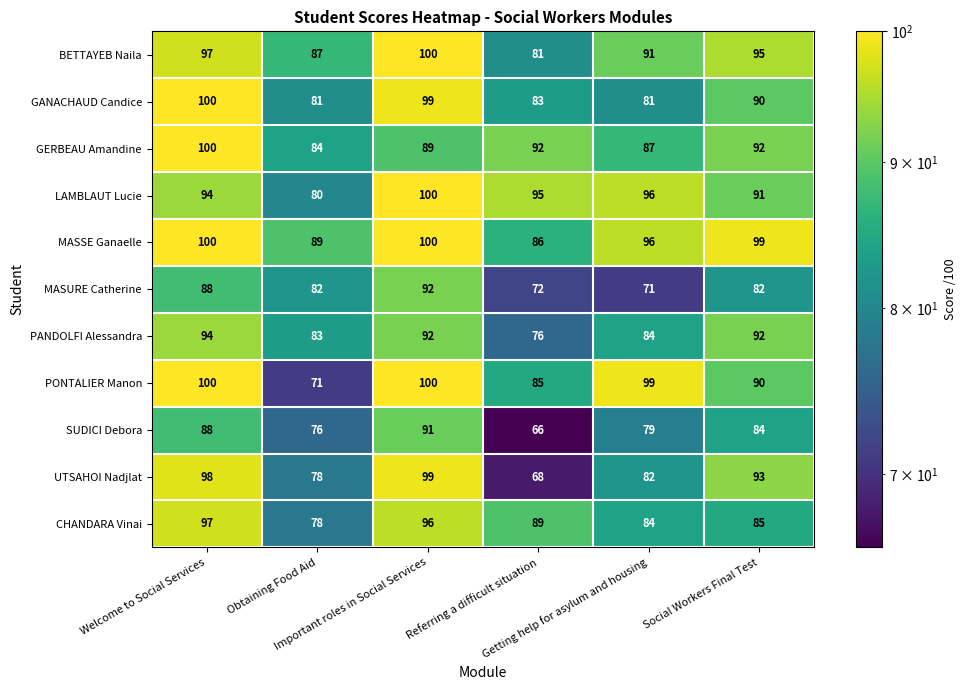

At how many categories does at least one series exceed 70?

6